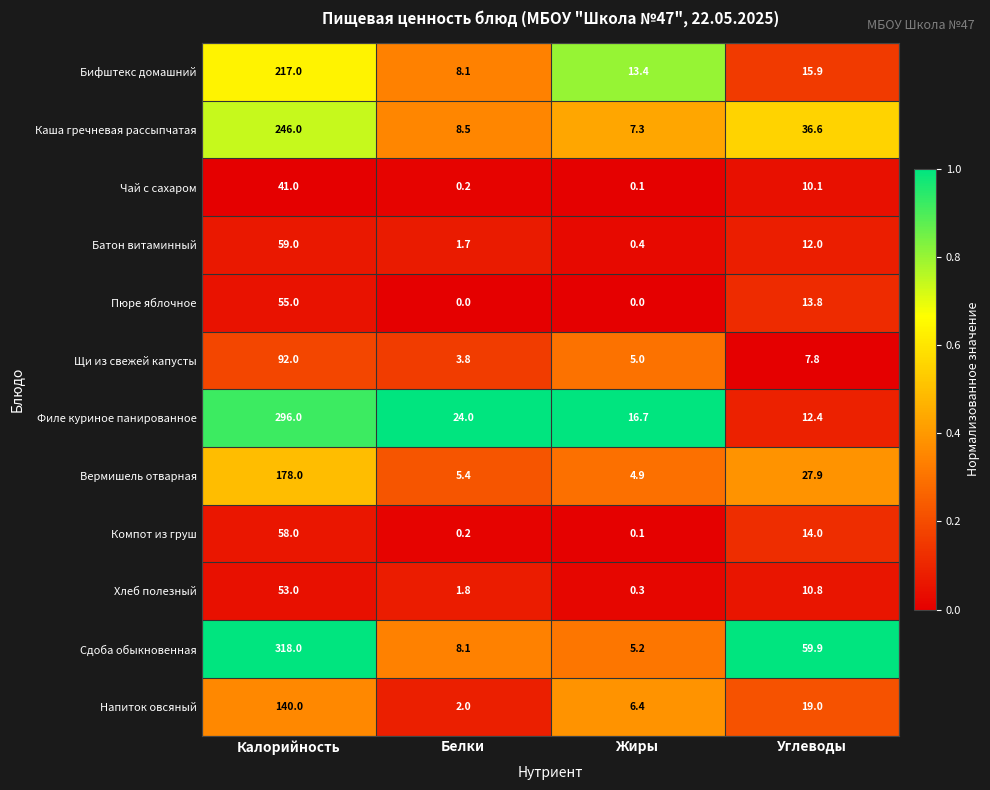

Where is Батон витаминный nearest to the value 29?

Углеводы